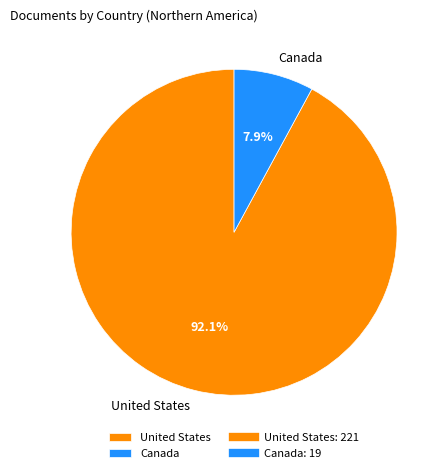

Is it true that Canada is 16% of the pie?

False